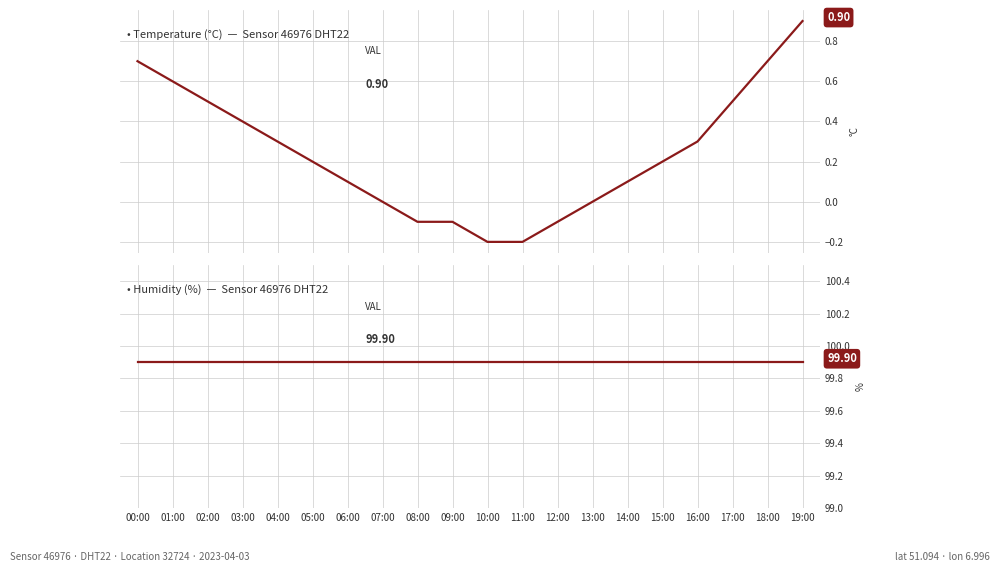

Where is Humidity (%) nearest to the value 99?

00:00